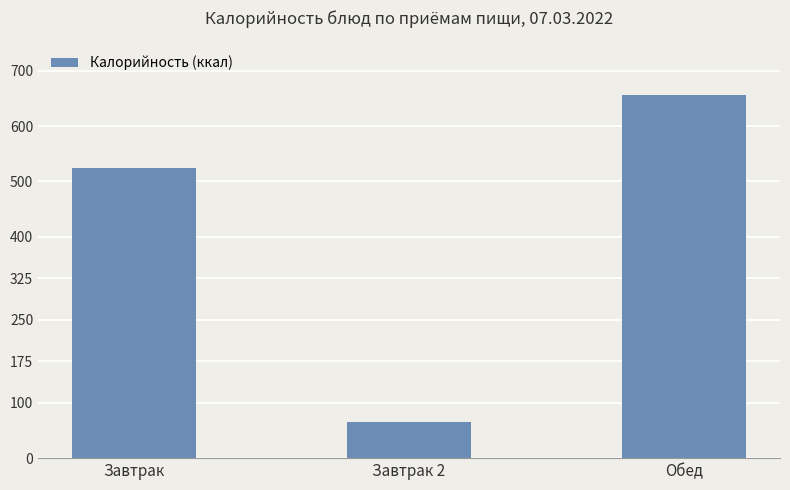

At which category does the chart reach its peak across all series?

Обед